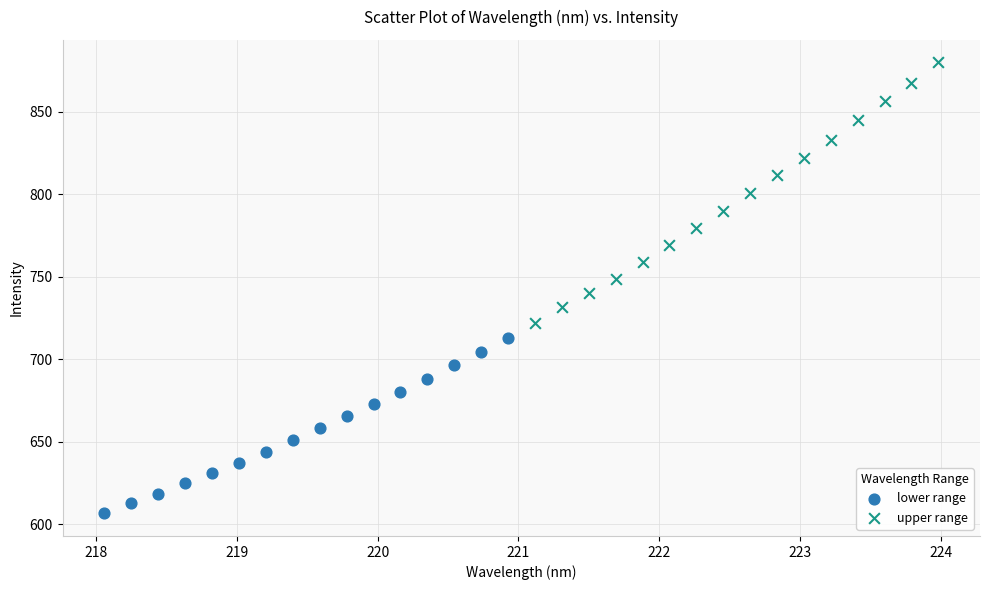

Which series has the largest Y range (max minus min)?

upper range